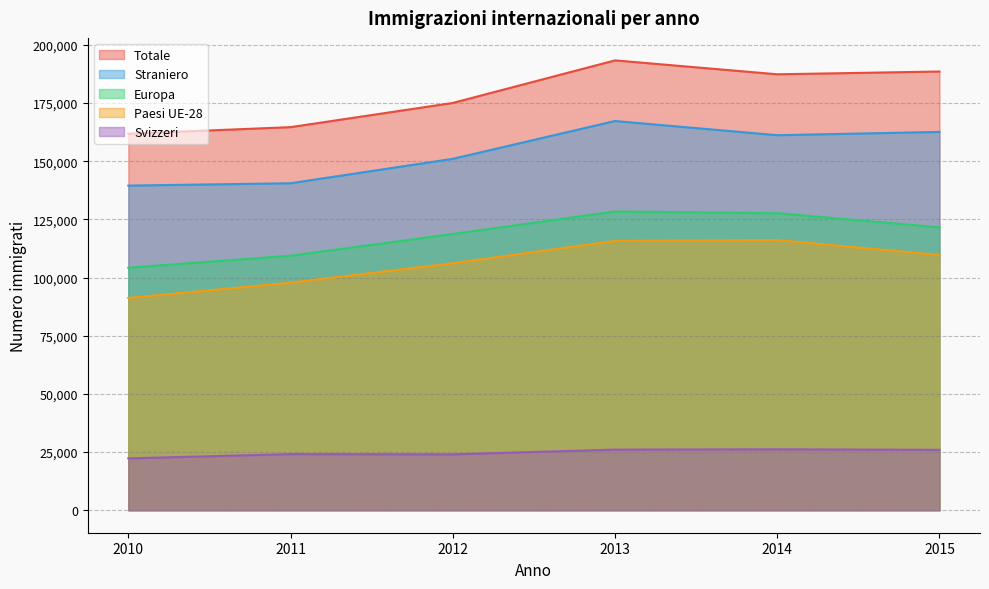

Does the chart have visible grid lines?

Yes